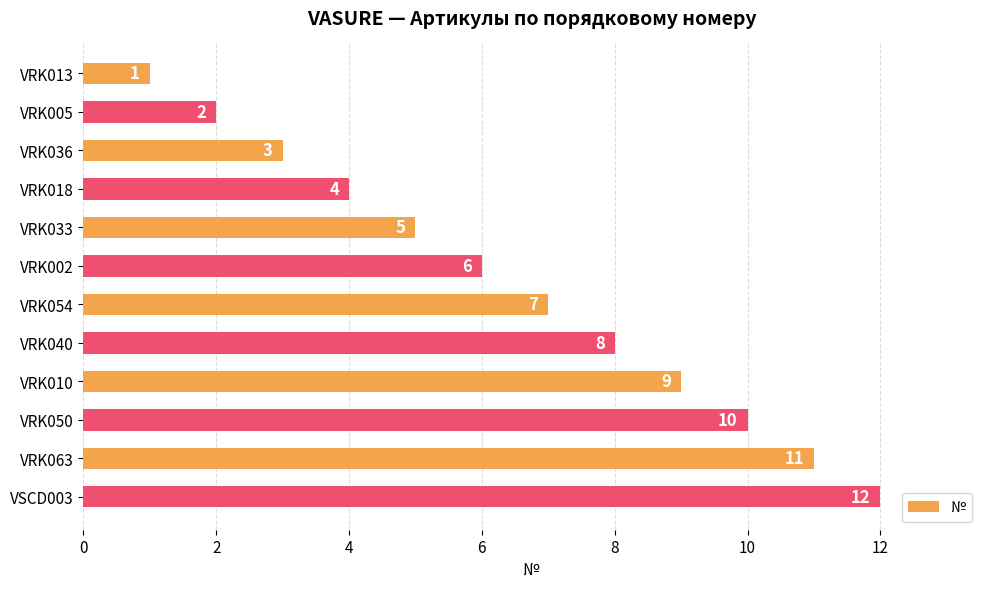

What is the ratio of the value at VRK005 to the value at VRK033?

0.4